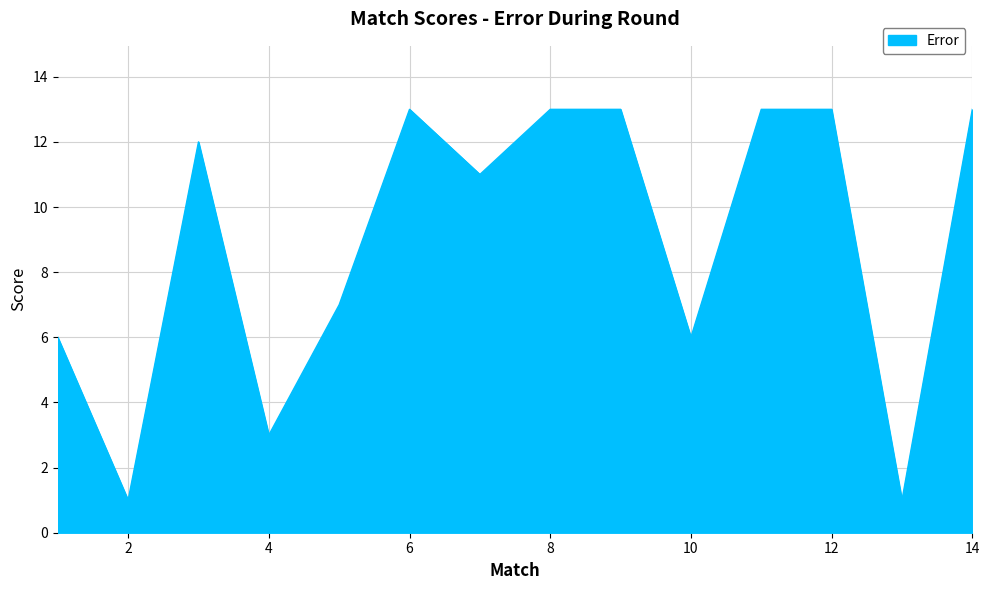

What is the difference between the maximum and minimum values?

12